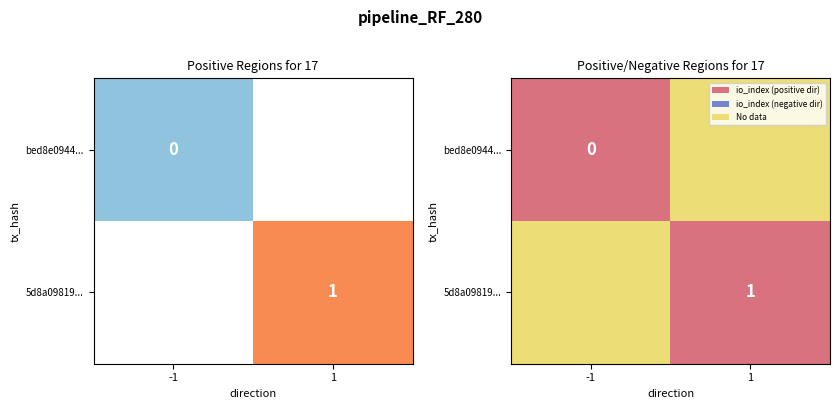

Is it true that 5d8a09819... equals 1 at 1?

True